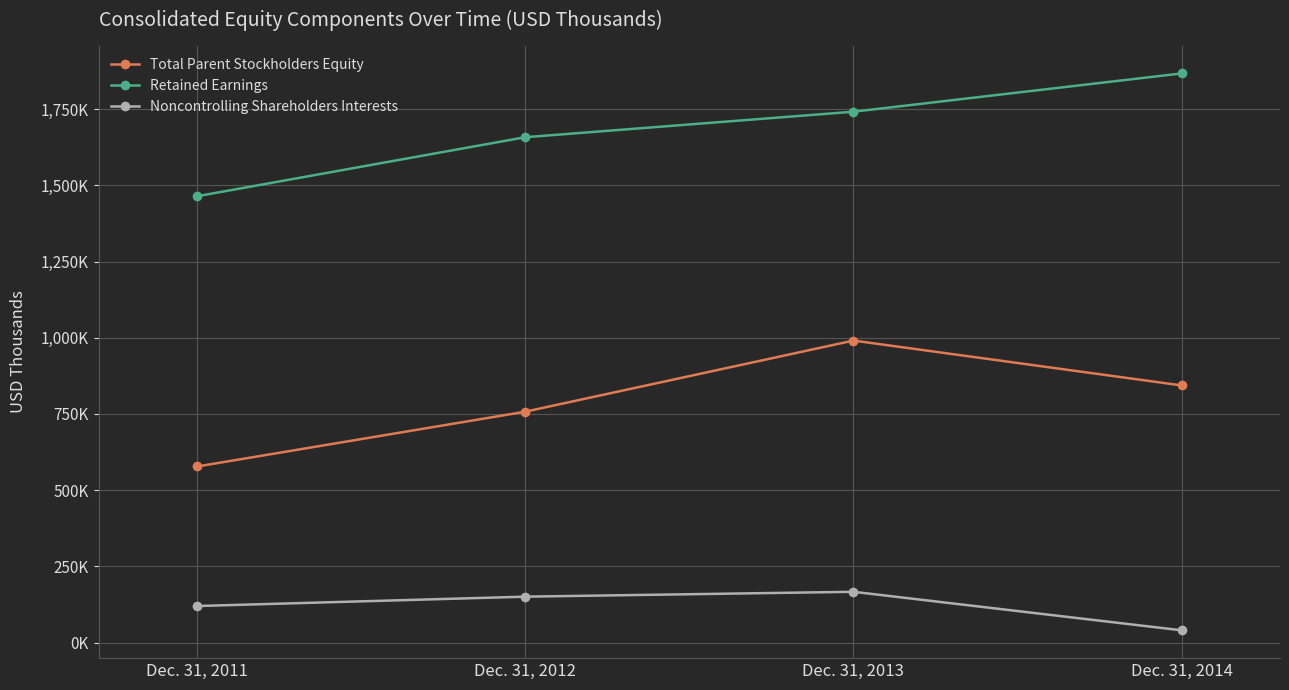

Reading left to right, transcribe all the data shown in this chart.

Total Parent Stockholders Equity: Dec. 31, 2011=577801	Dec. 31, 2012=757624	Dec. 31, 2013=990866	Dec. 31, 2014=843792
Retained Earnings: Dec. 31, 2011=1464392	Dec. 31, 2012=1657936	Dec. 31, 2013=1741611	Dec. 31, 2014=1867126
Noncontrolling Shareholders Interests: Dec. 31, 2011=120089	Dec. 31, 2012=150792	Dec. 31, 2013=166759	Dec. 31, 2014=40469